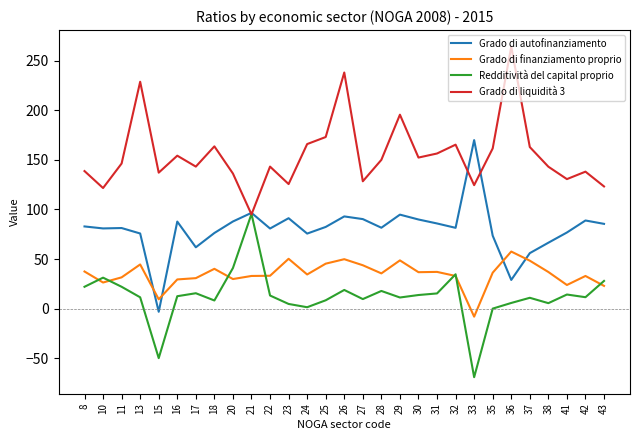

Does the chart have visible grid lines?

No